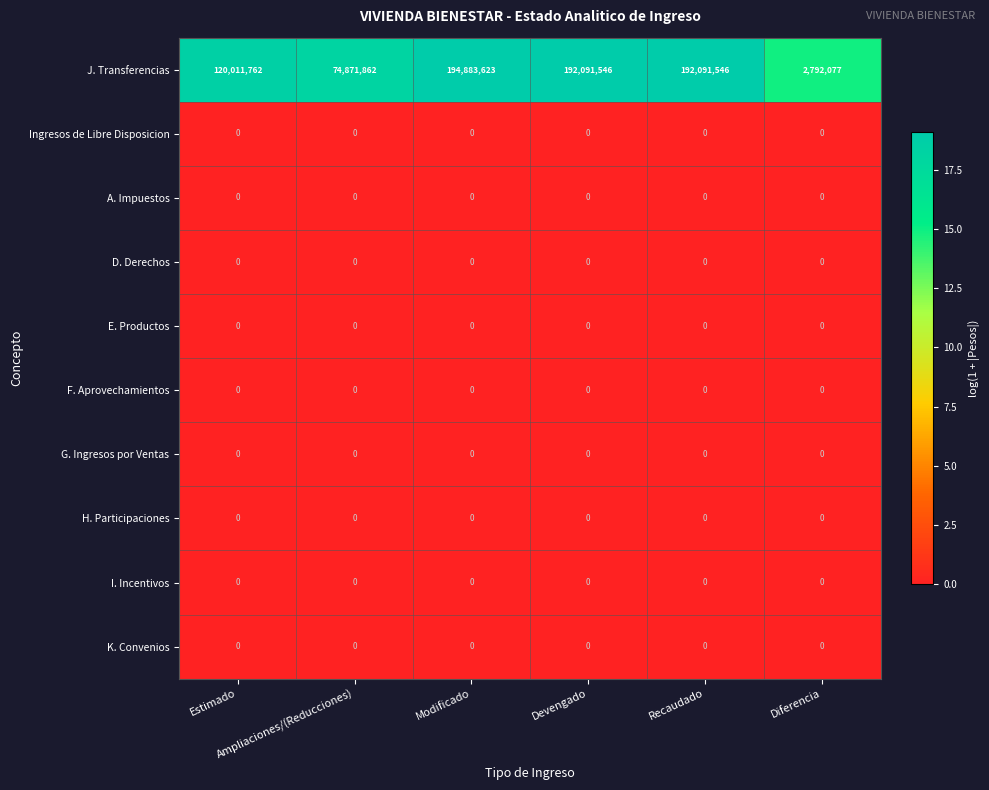

Between Ampliaciones/(Reducciones) and Devengado, which series saw the biggest shift?

J. Transferencias